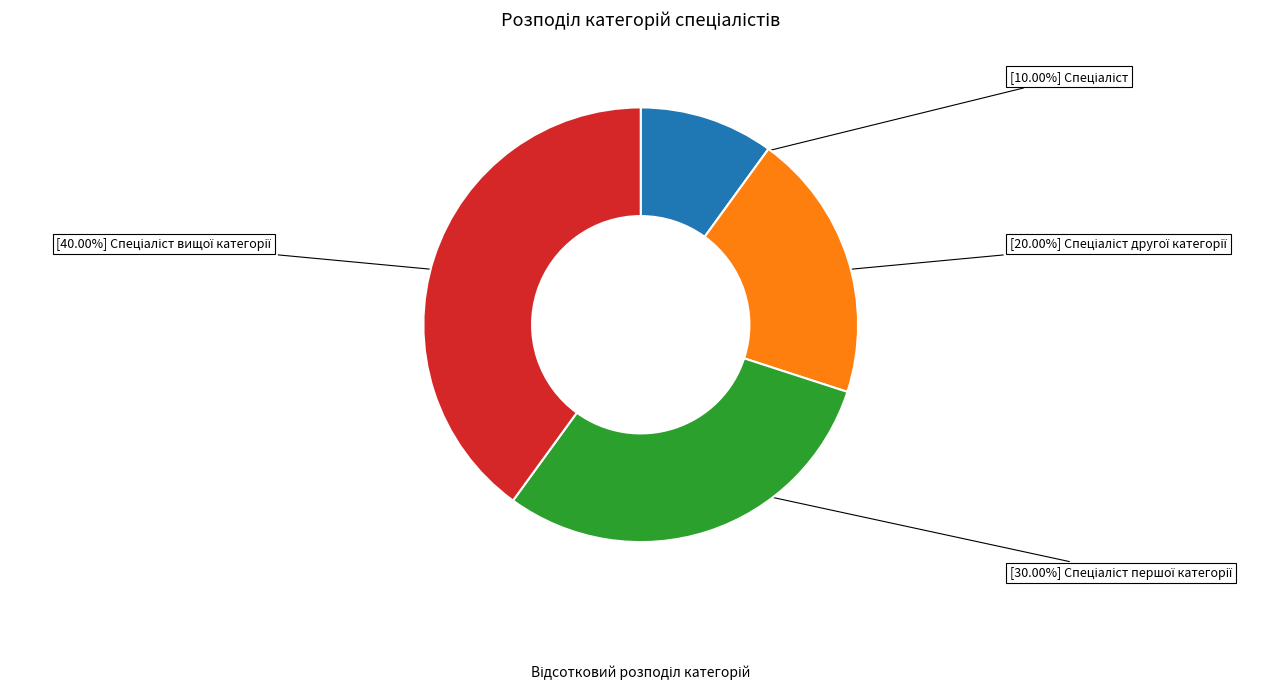

Is there any slice that represents more than half of the pie?

No